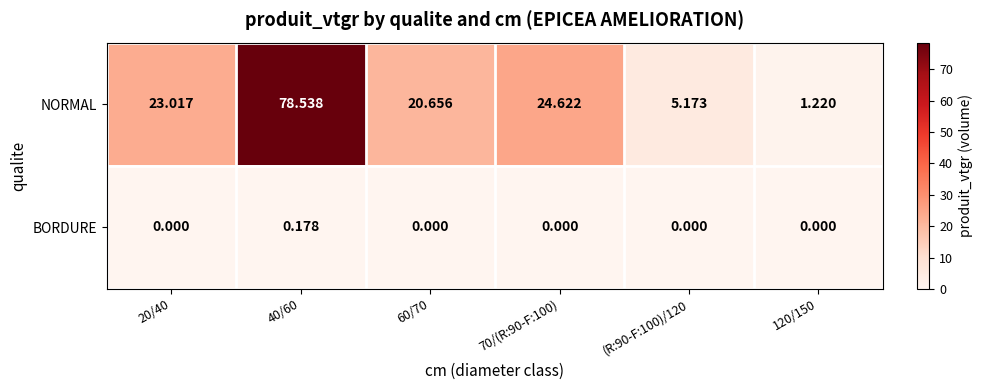

Which series has the largest total across all categories?

NORMAL